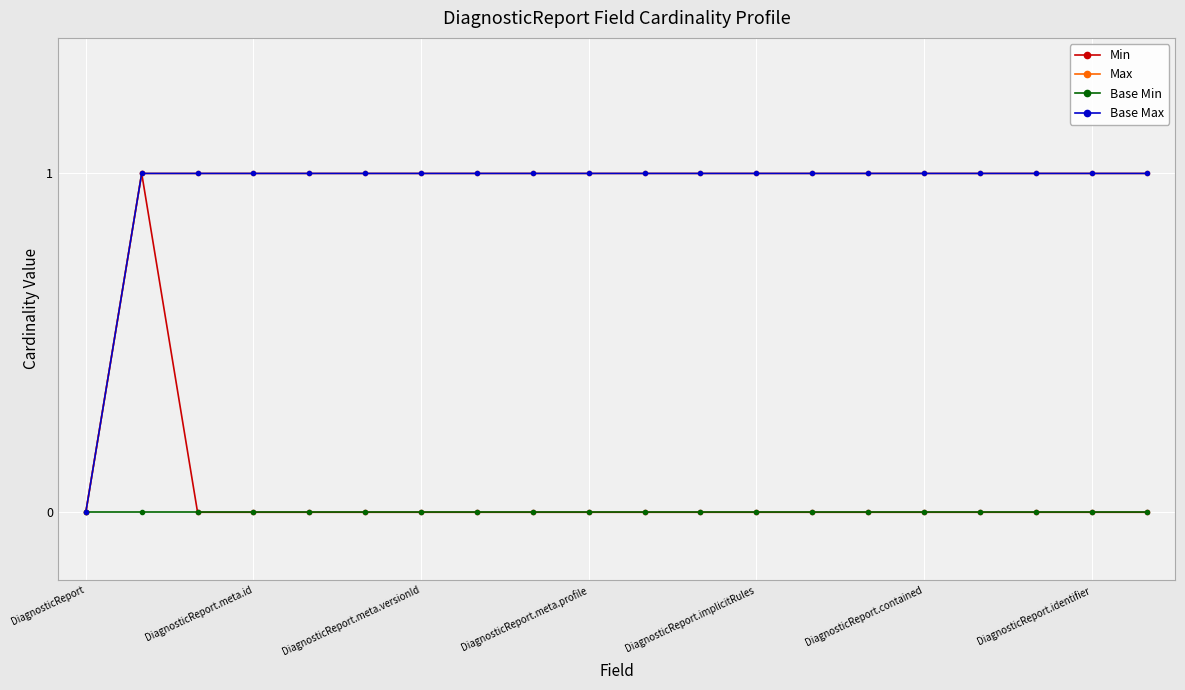

Does the chart have visible grid lines?

Yes